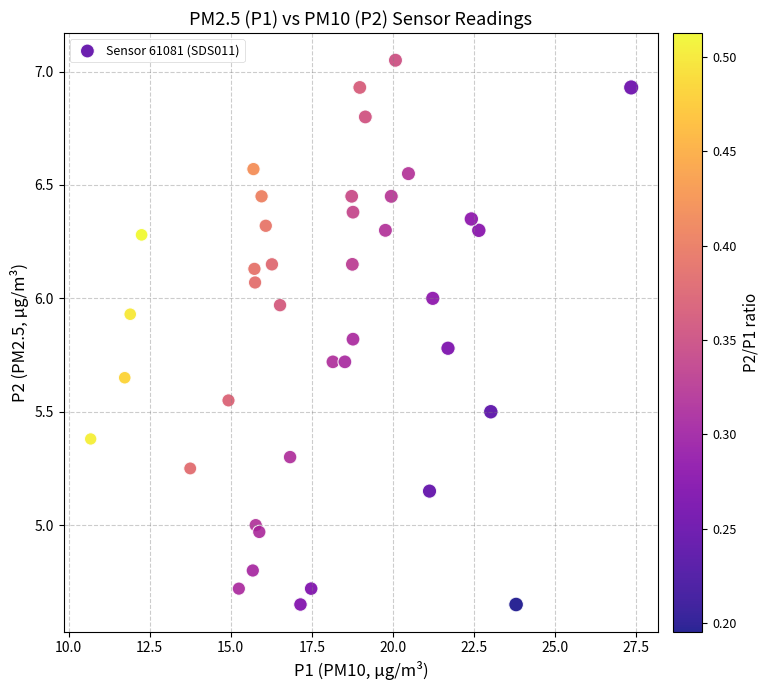

What is the range of Y values (max minus min)?

2.4